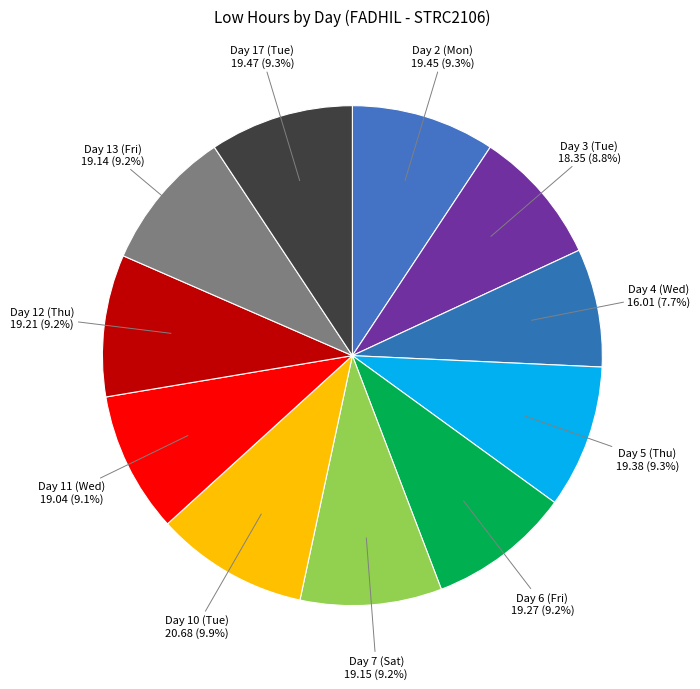

The Day 10 (Tue) slice represents 10% of the pie. True or false?

True